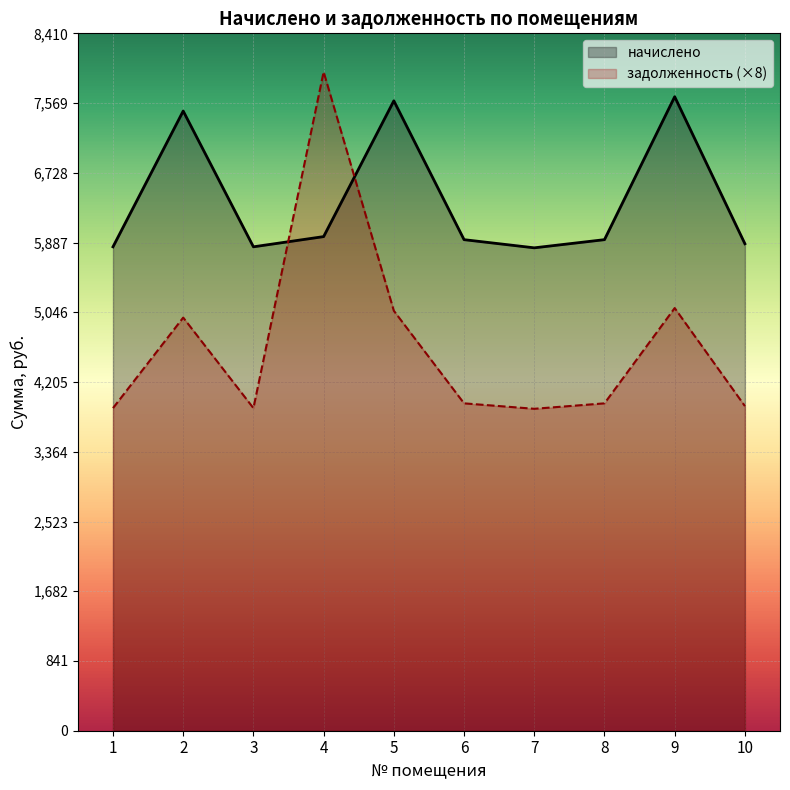

At which category is the sum across all series the highest?

4